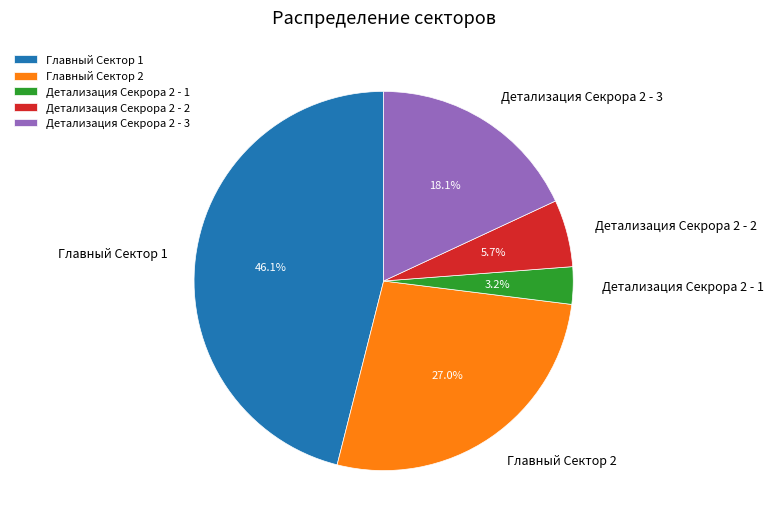

Which category has the smallest portion of the pie?

Детализация Секрора 2 - 1